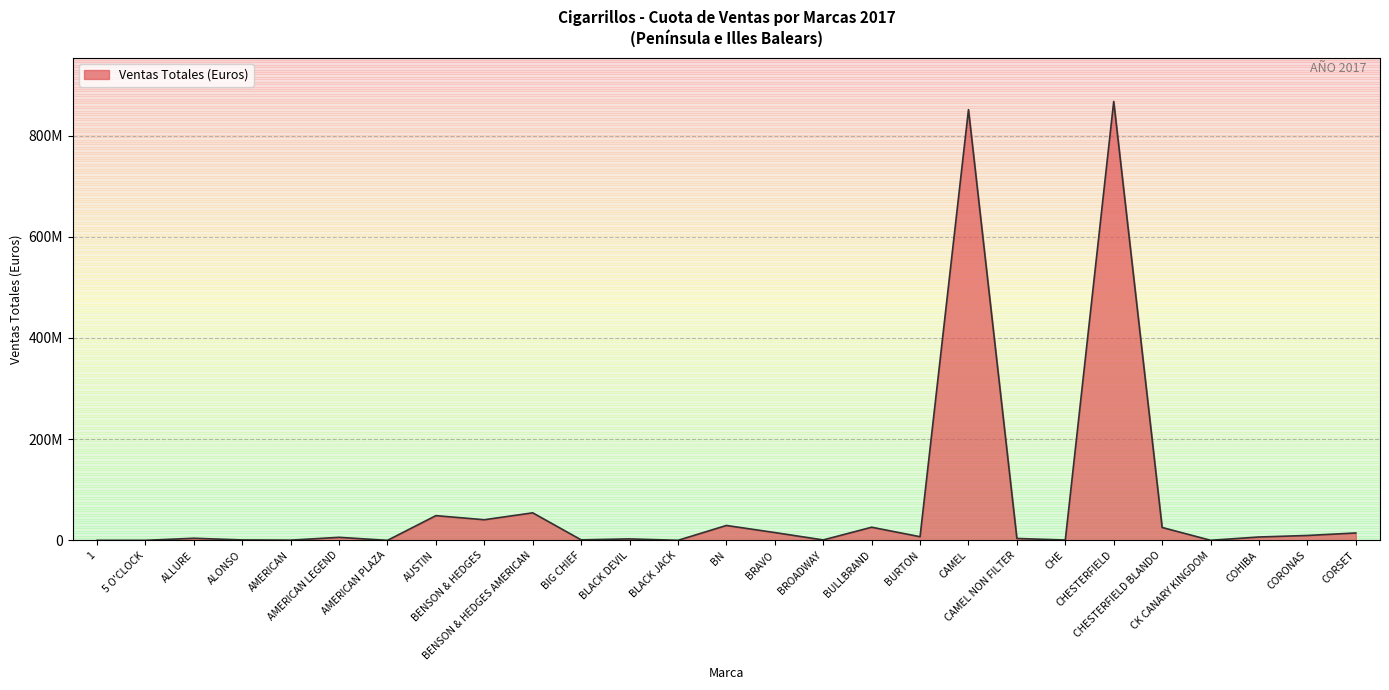

Does the chart have visible grid lines?

Yes